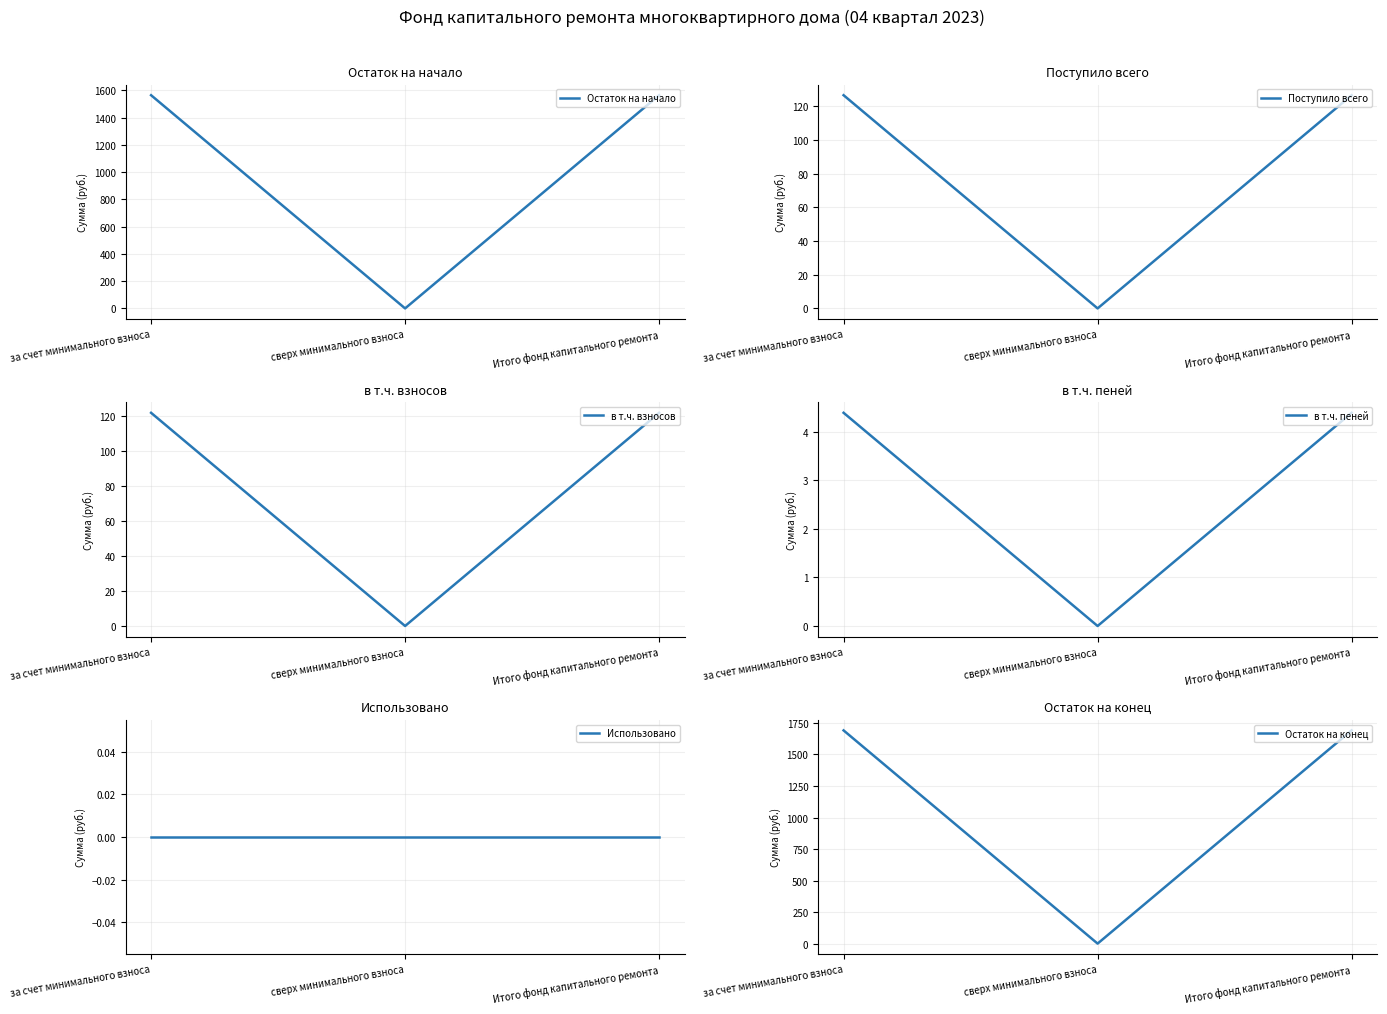

What is the label of the 3rd point from the left?

Итого фонд капитального ремонта